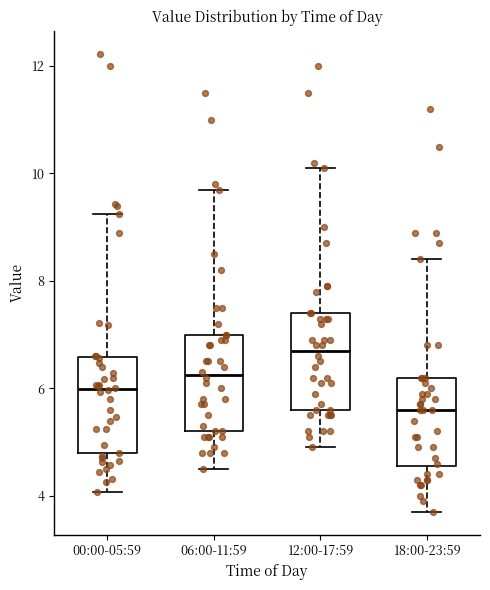

Reading left to right, read every box against the y-axis: the position of its median line, the range the box covers, and the ends of its whiskers. The values are not printed on the chart, so give them approximately, as read against the axis.

00:00-05:59: median 6.0, box 4.8 to 6.6, whiskers 4.0 to 9.2
06:00-11:59: median 6.2, box 5.2 to 7.0, whiskers 4.6 to 9.8
12:00-17:59: median 6.8, box 5.6 to 7.4, whiskers 5.0 to 10.2
18:00-23:59: median 5.6, box 4.6 to 6.2, whiskers 3.8 to 8.4